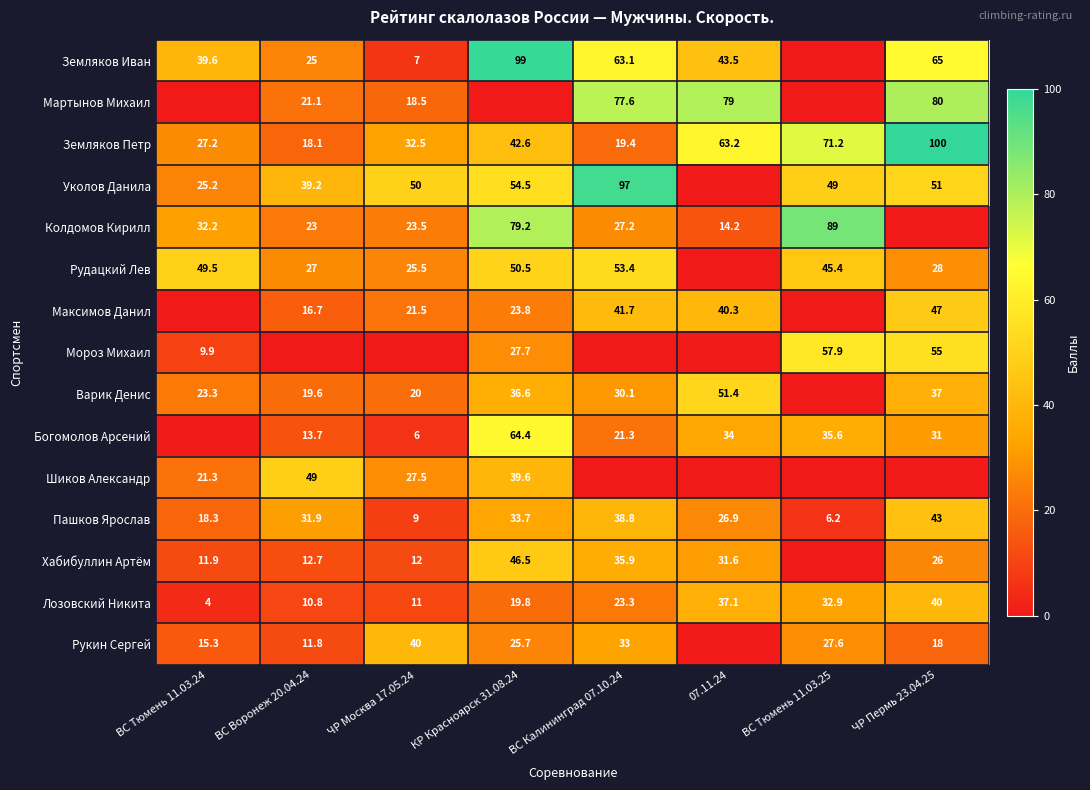

The Колдомов Кирилл series shows 28.5 at КР Красноярск 31.08.24. True or false?

False